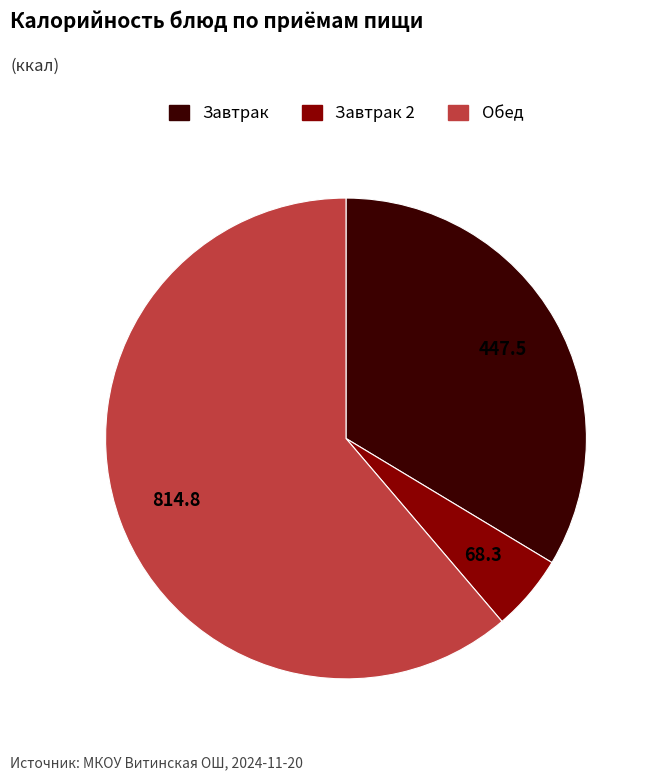

Does any single category account for the majority?

Yes